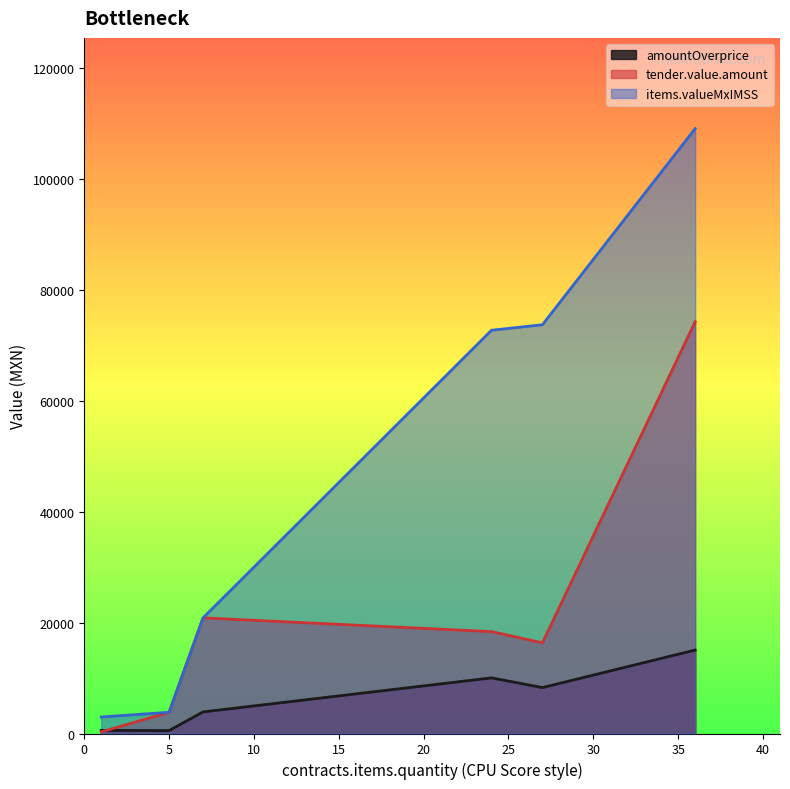

At how many categories does at least one series exceed 13871?

4